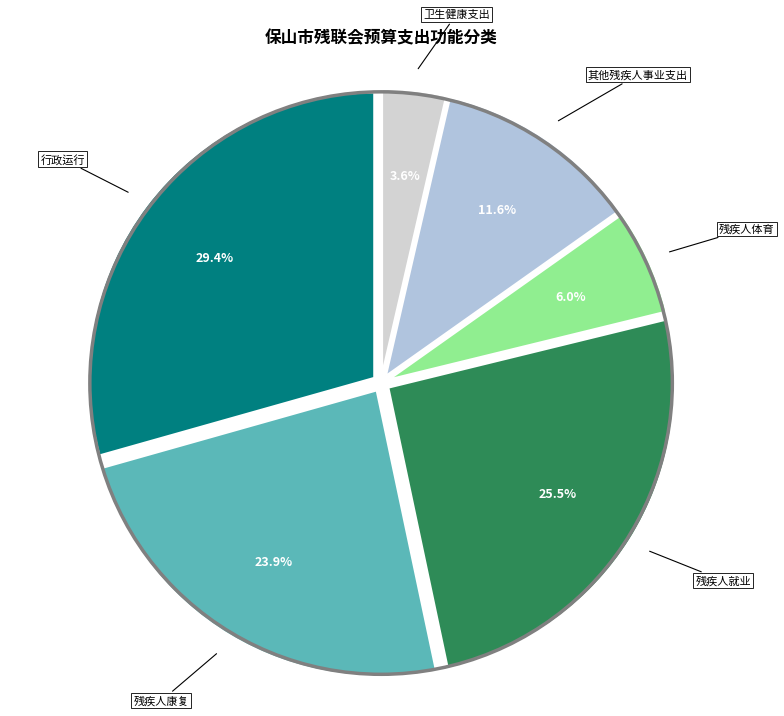

Count the number of slices in the pie.

6